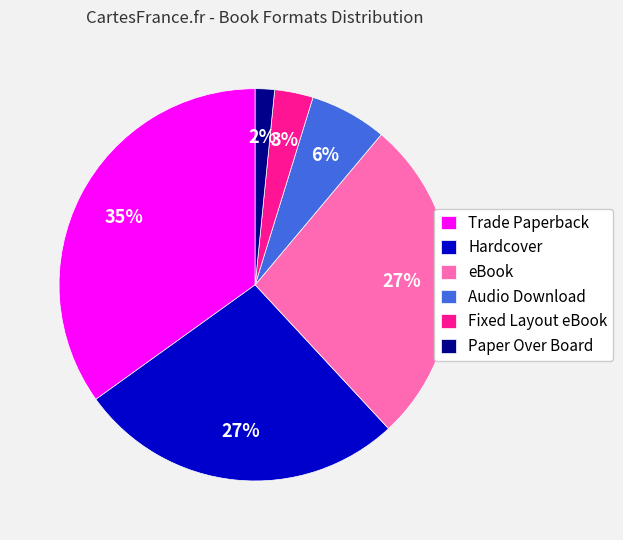

Between Fixed Layout eBook and Trade Paperback, which is larger?

Trade Paperback